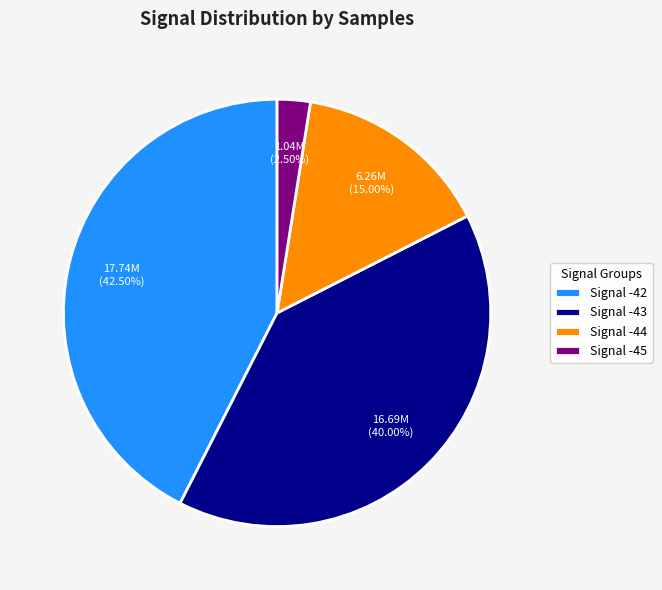

Rank the categories by value from highest to lowest.

Signal -42, Signal -43, Signal -44, Signal -45